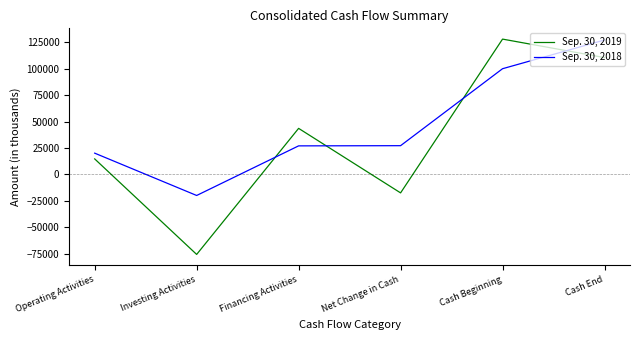

How many values in the Sep. 30, 2019 series are below 43585?

3